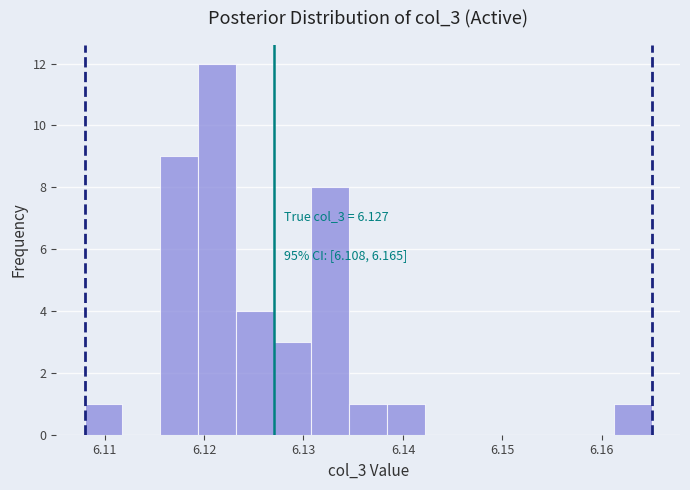

Around what value on the x-axis is the tallest bar? Give the approximate position of its centre, as read against the axis.

6.121